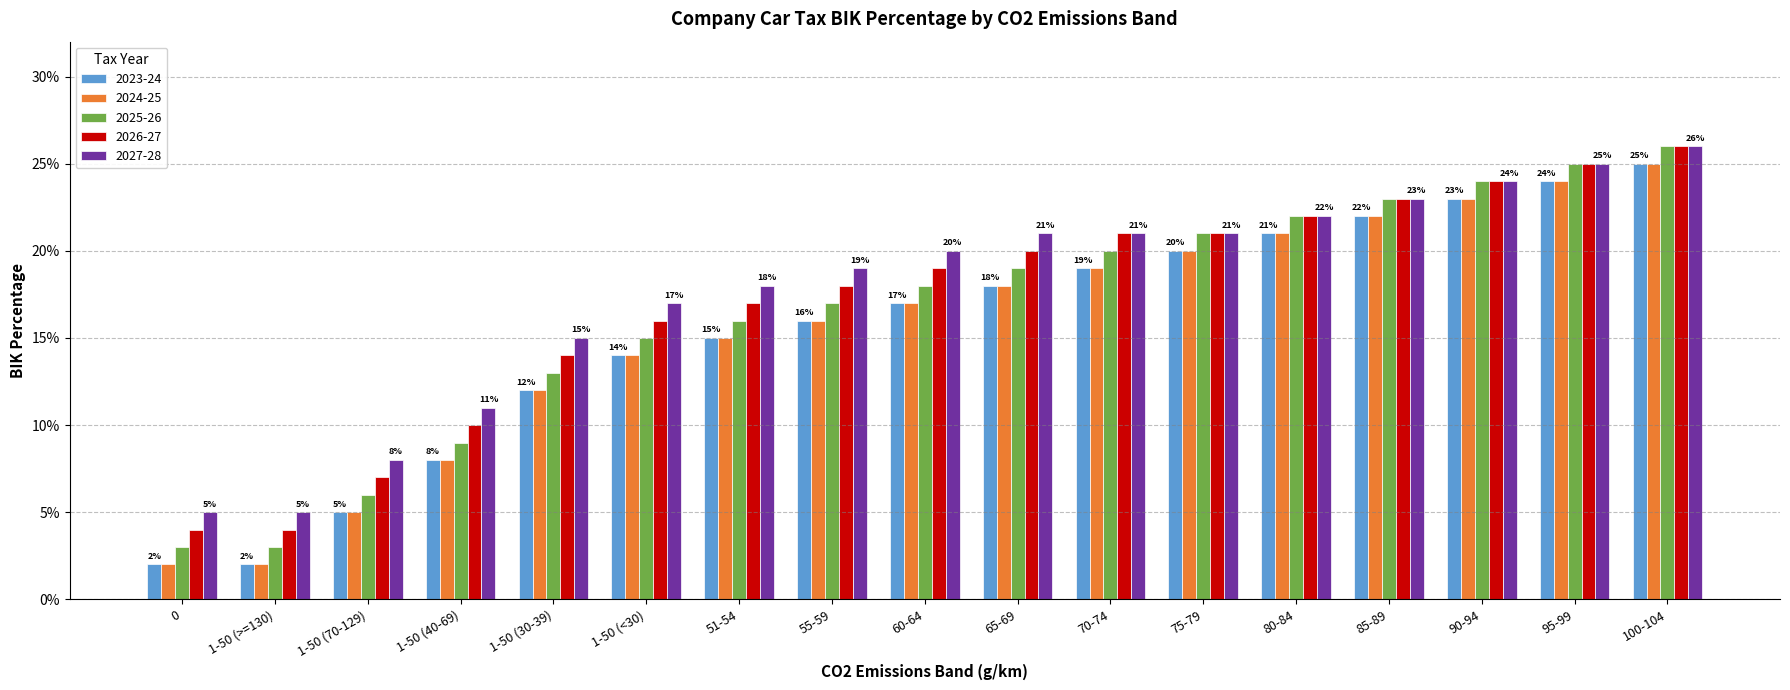

What is the average value of the 2027-28 series?

0.2